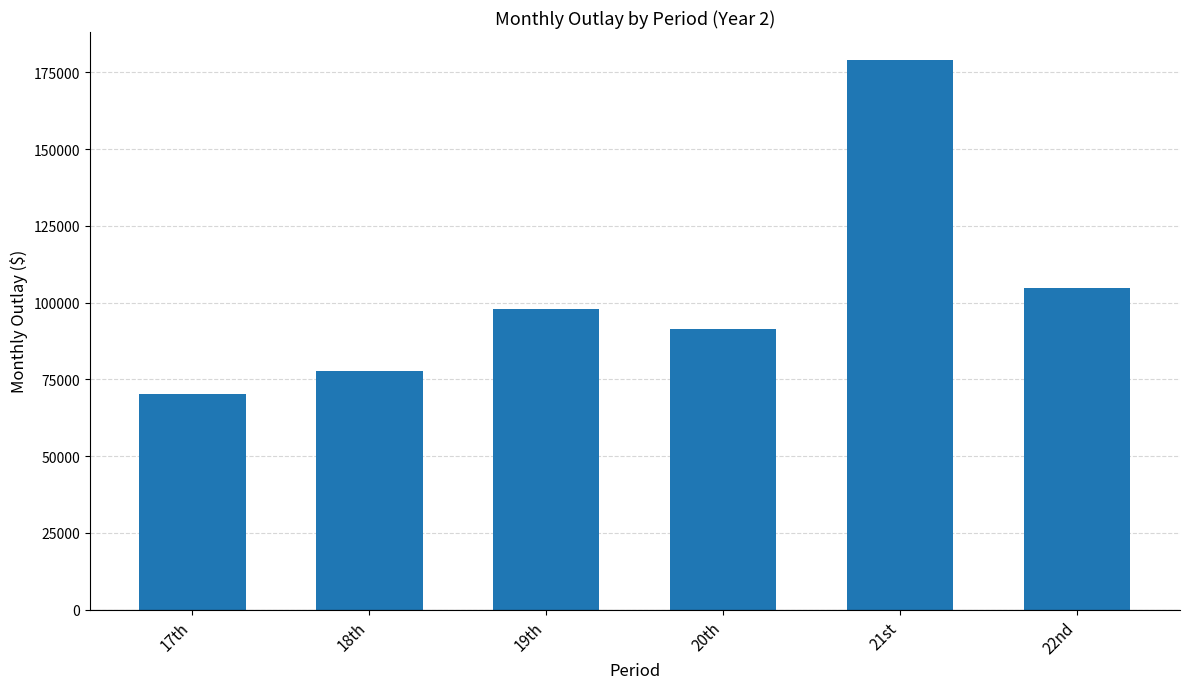

At which category does the chart reach its peak across all series?

21st